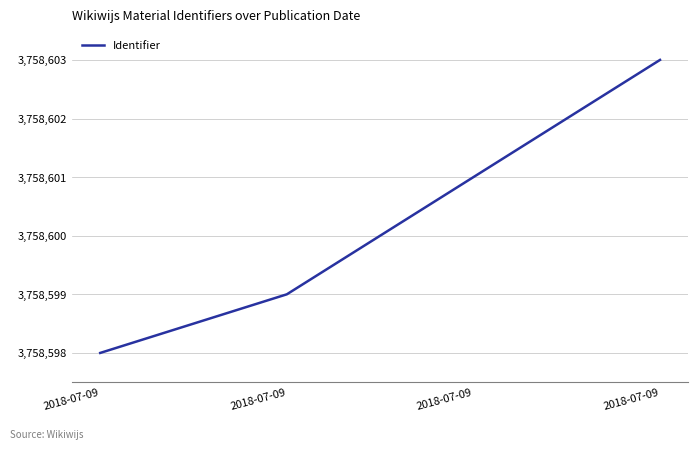

Does the chart display data point markers on the line(s)?

No